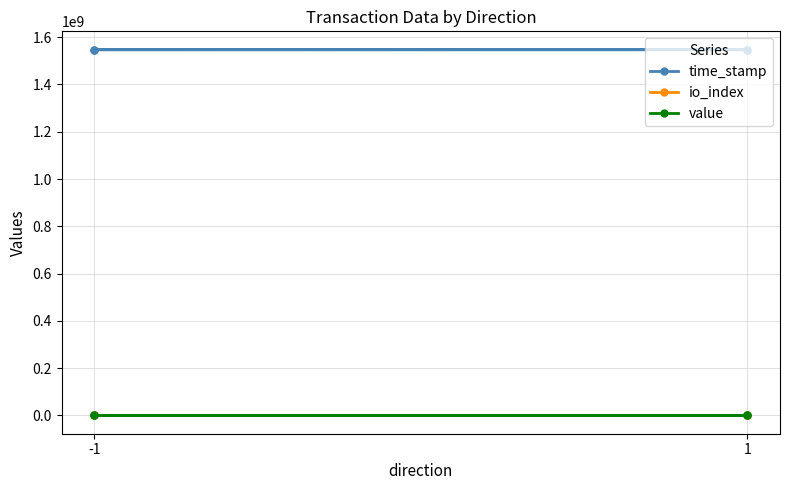

What is the difference between the highest and lowest values at 1?

1547386179.0